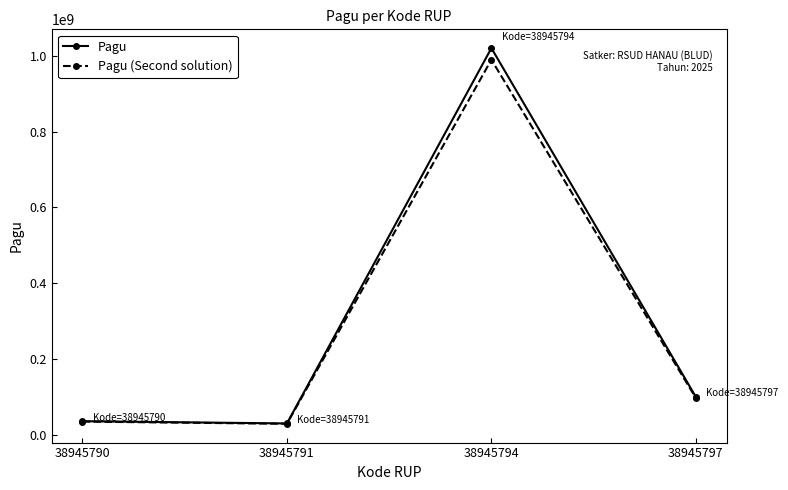

At which category is the sum across all series the highest?

38945794